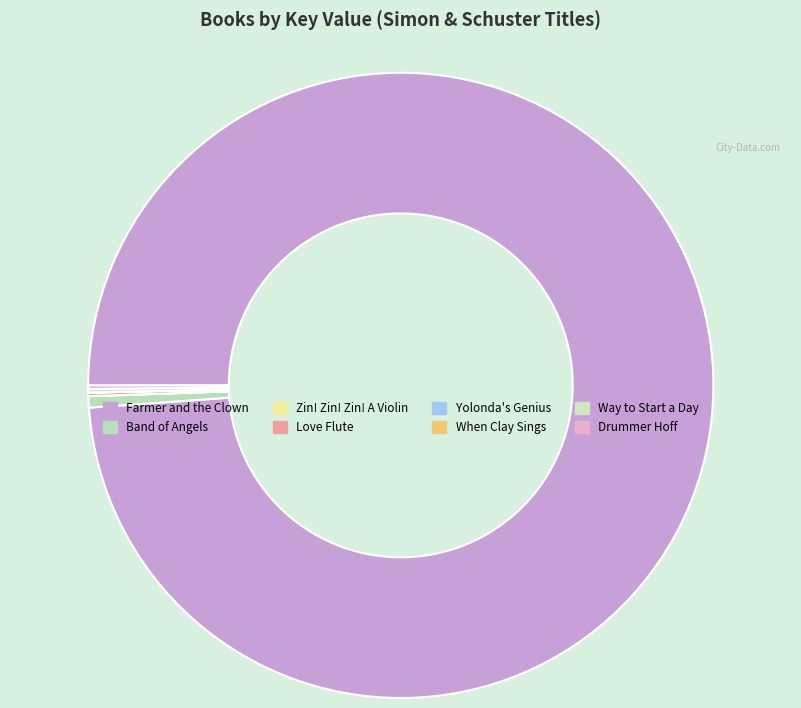

Which slice is the smallest?

When Clay Sings